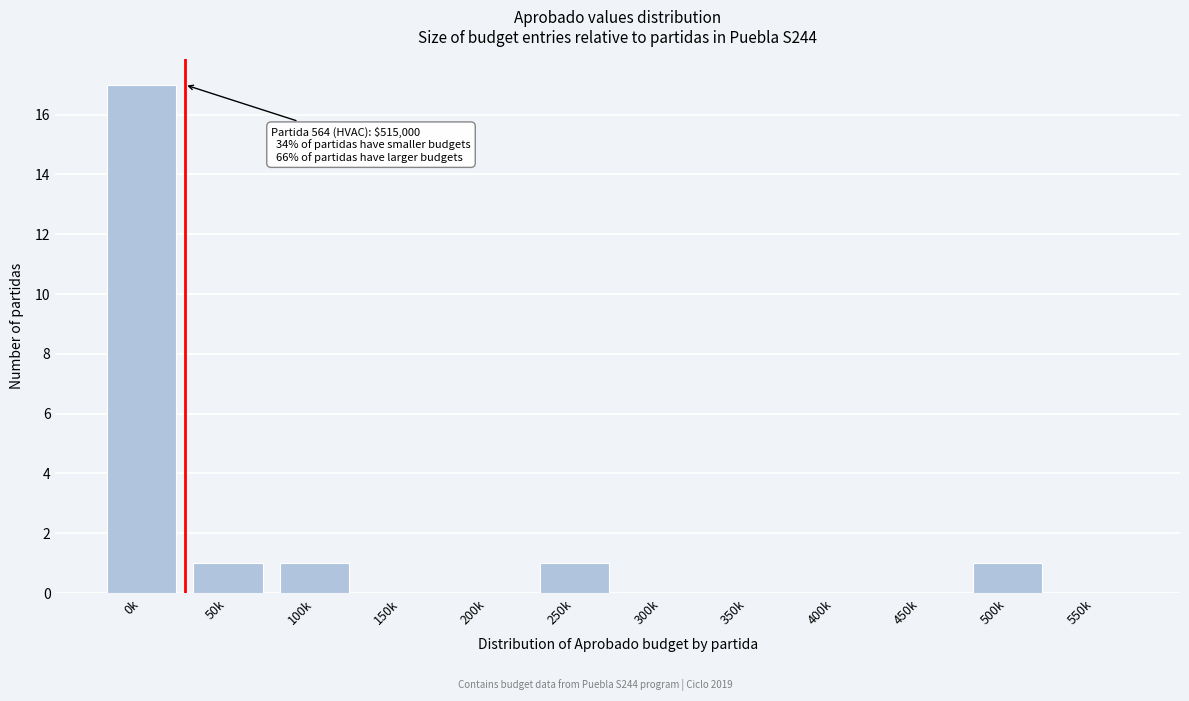

Reading left to right, extract all data points from this chart.

0k=17	50k=1	100k=1	150k=0	200k=0	250k=1	300k=0	350k=0	400k=0	450k=0	500k=1	550k=0